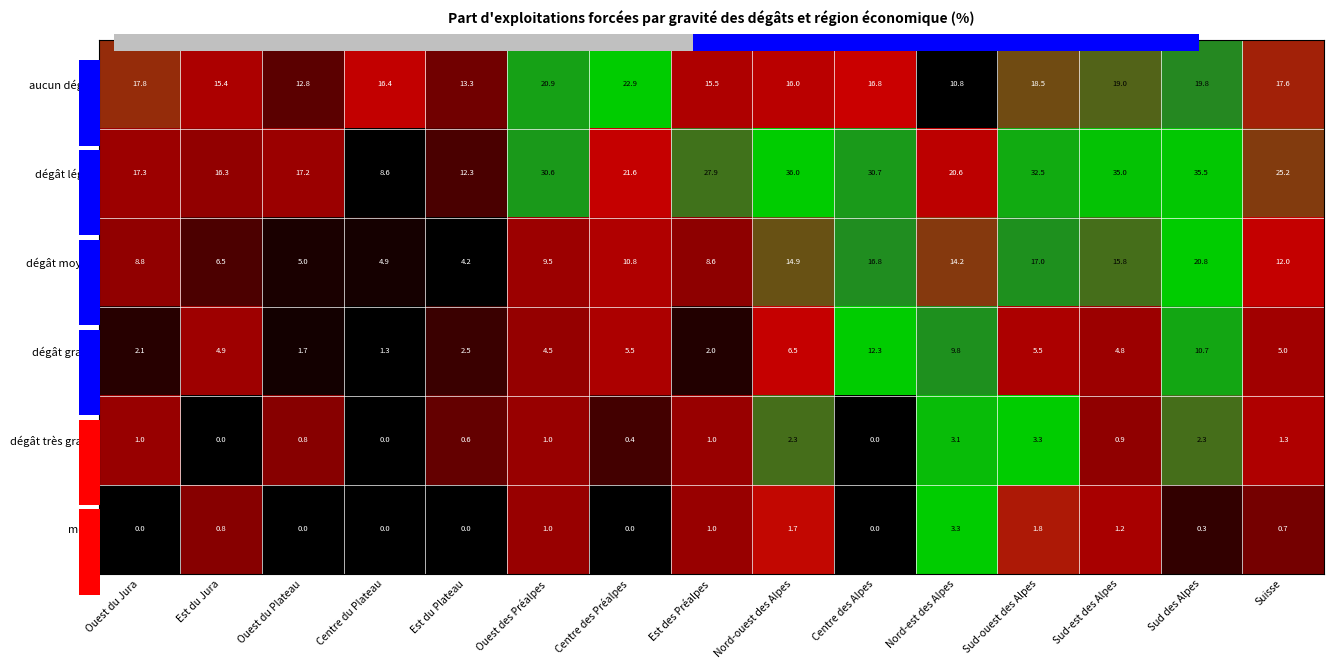

At how many categories does at least one series exceed 0?

15